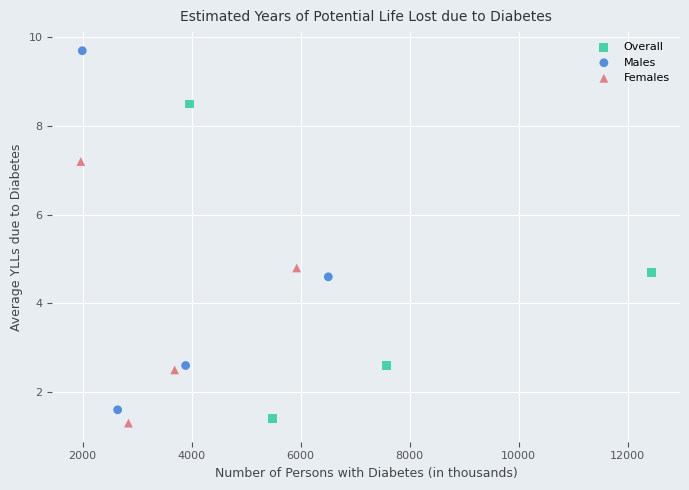

Which series reaches the minimum Y coordinate?

Females